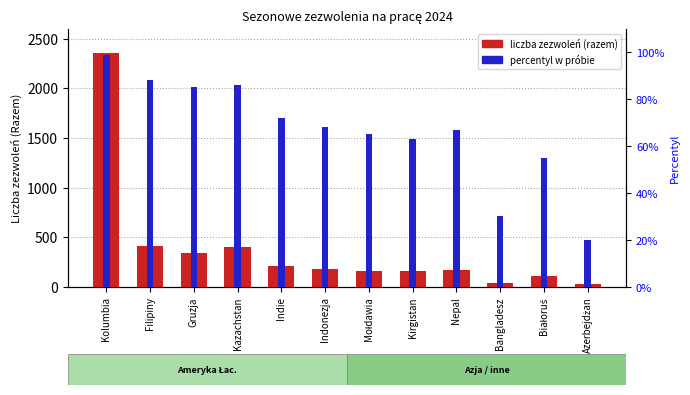

True or false: liczba zezwoleń (razem) has a value of 207 at Kirgistan.

False